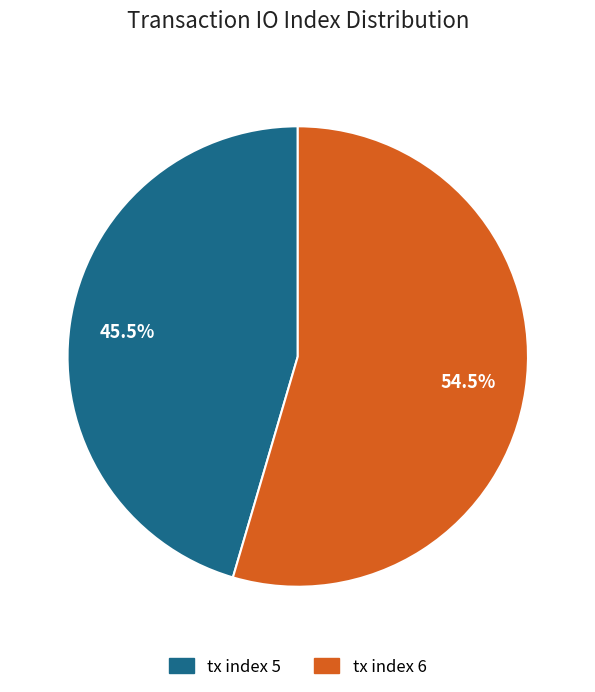

Between tx index 6 and tx index 5, which is larger?

tx index 6